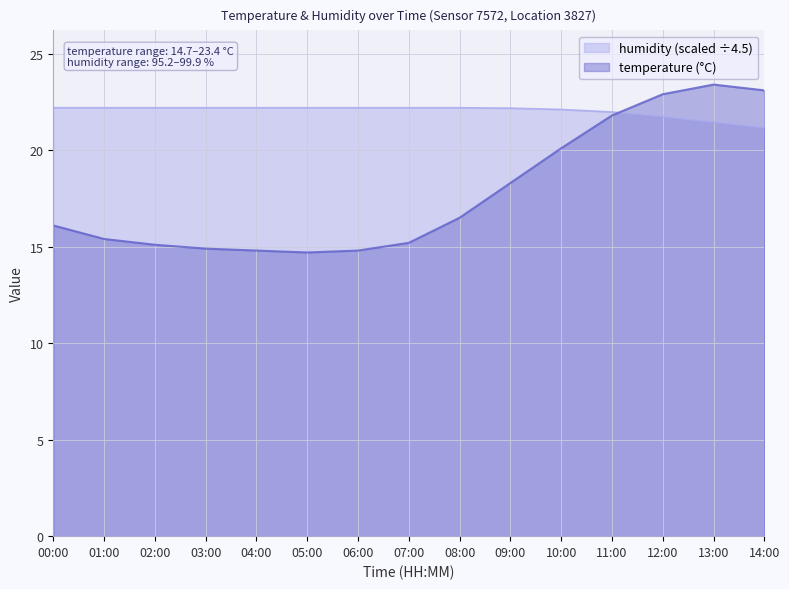

What is the total value across all series at 01:00?

37.6